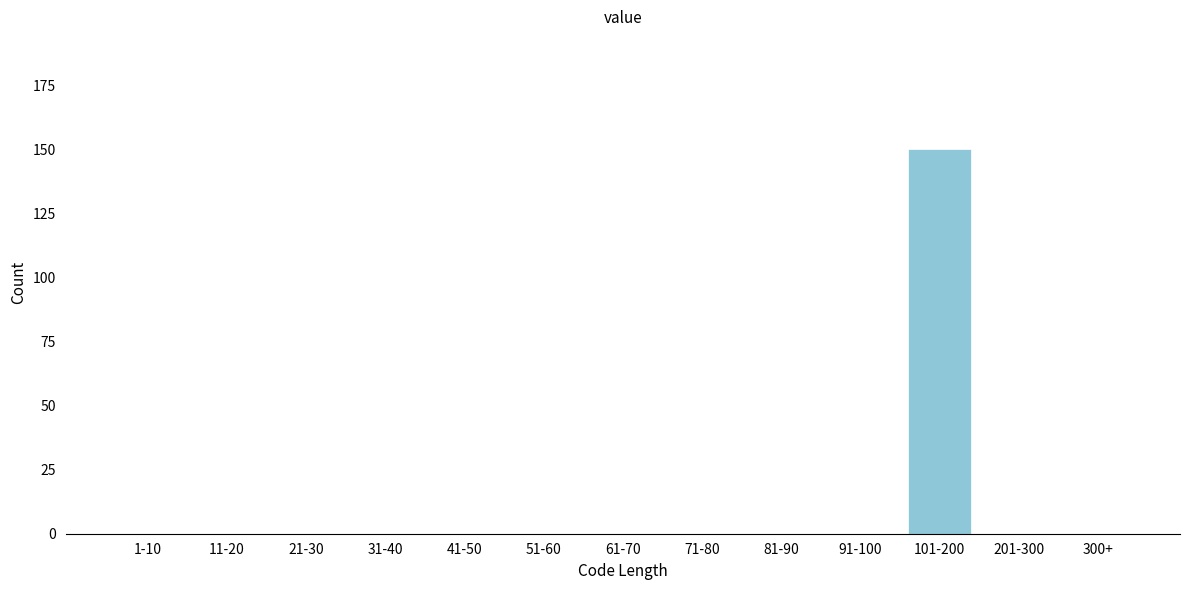

Reading right to left, list all the values displayed in this chart.

300+=0	201-300=0	101-200=150	91-100=0	81-90=0	71-80=0	61-70=0	51-60=0	41-50=0	31-40=0	21-30=0	11-20=0	1-10=0